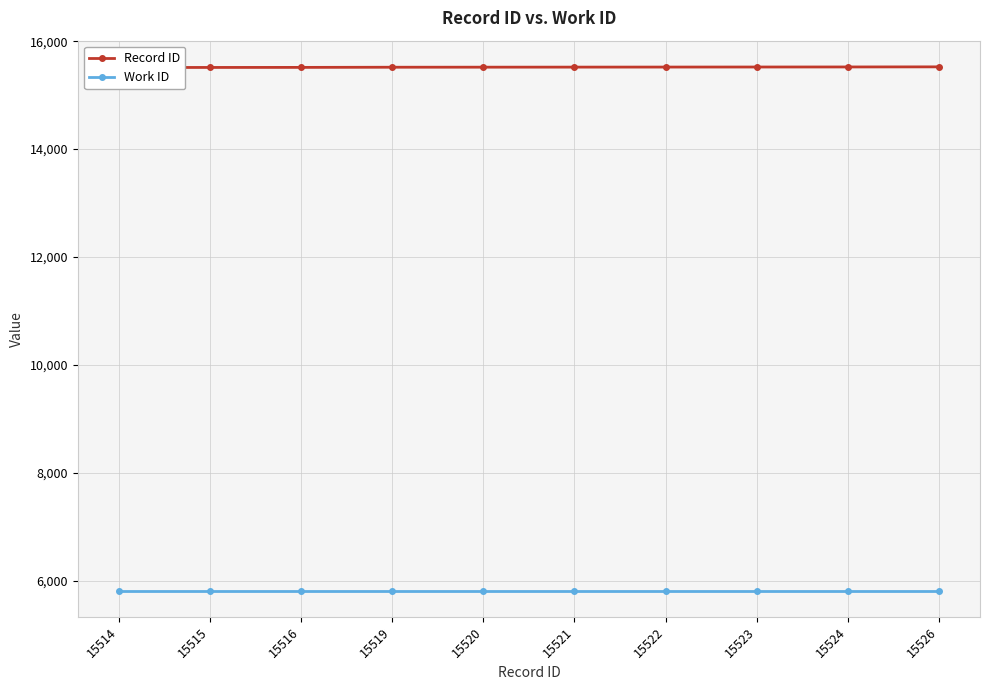

Between 15514 and 15523, which series saw the biggest shift?

Record ID